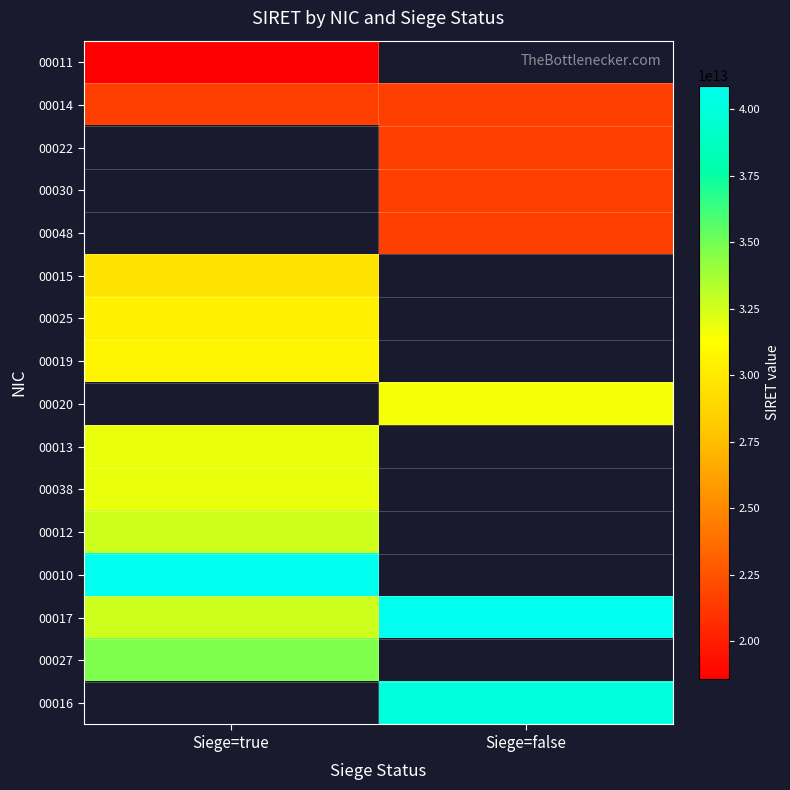

List the series in order of their peak value, lowest first.

00011, 00014, 00022, 00030, 00048, 00015, 00025, 00019, 00020, 00013, 00038, 00012, 00027, 00010, 00017, 00016